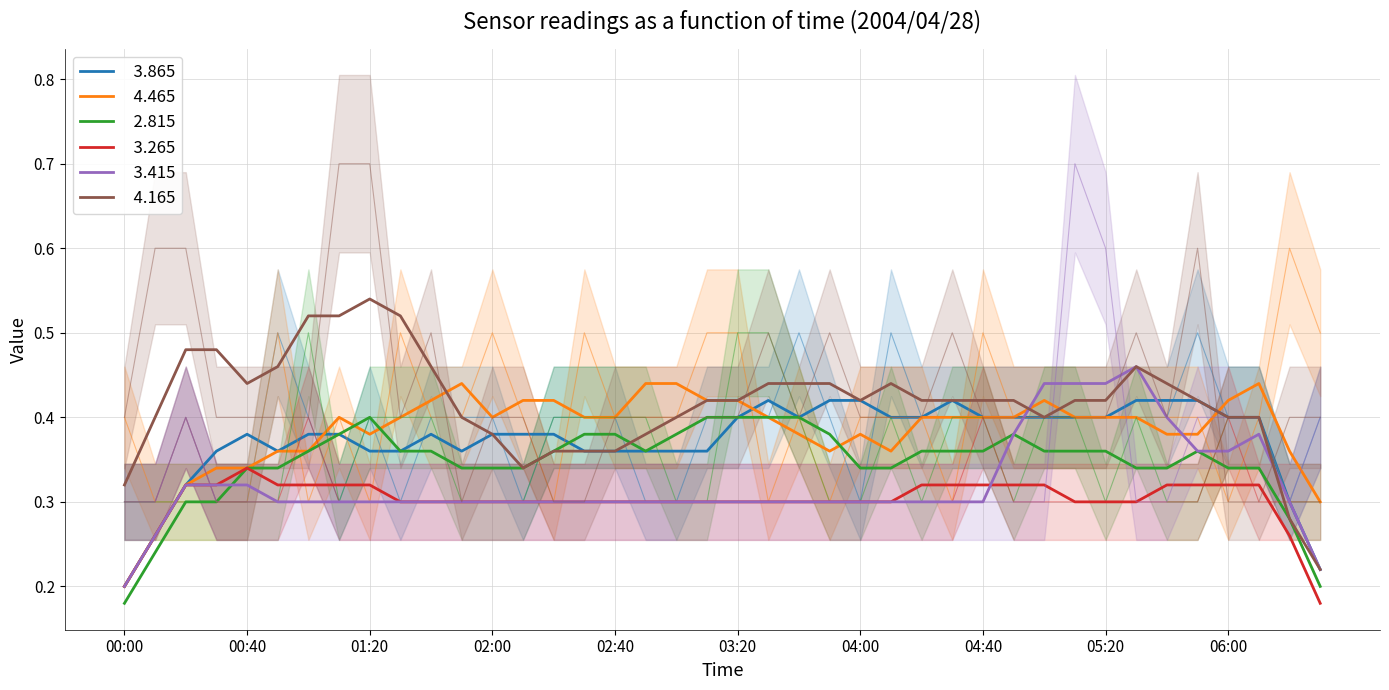

What is the label of the 12th point from the right?

04:40